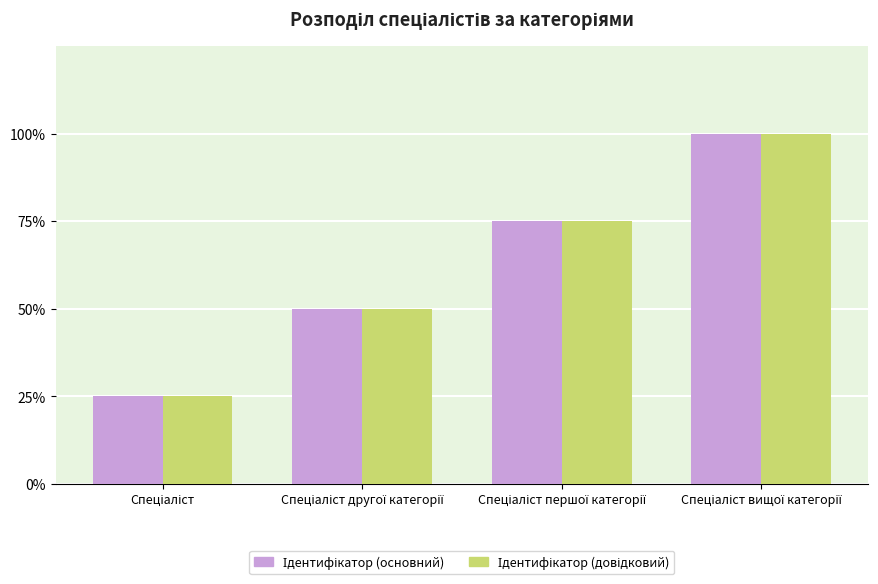

At how many categories does at least one series exceed 33?

3